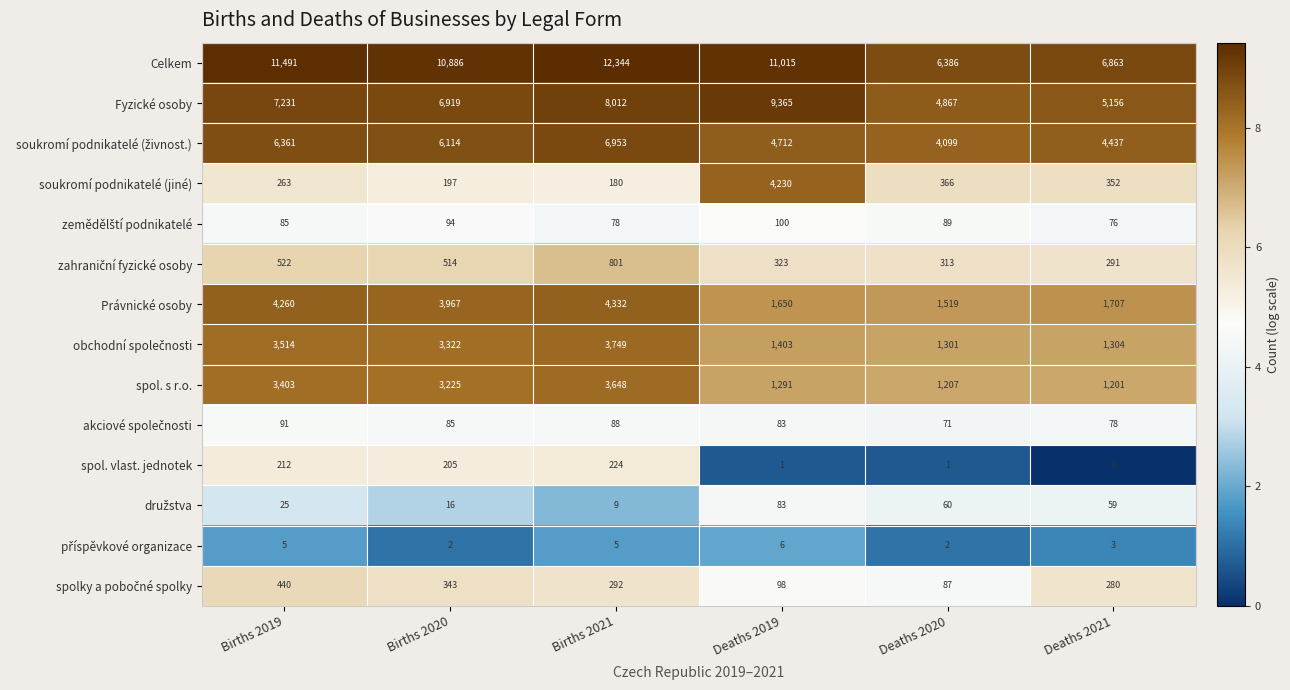

At how many categories does at least one series exceed 9?

6